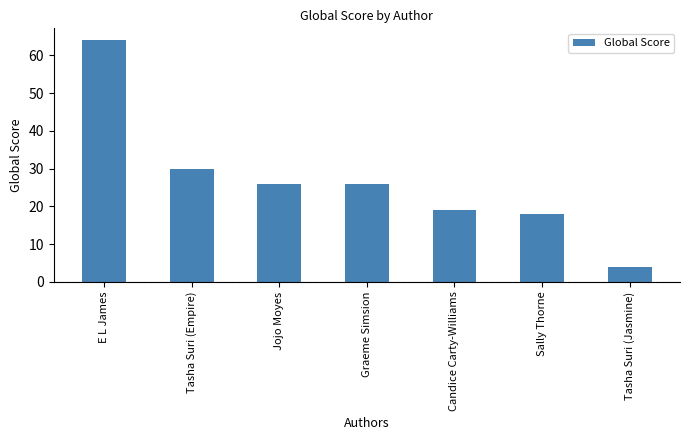

What is the change in value from Sally Thorne to Tasha Suri (Jasmine)?

-14